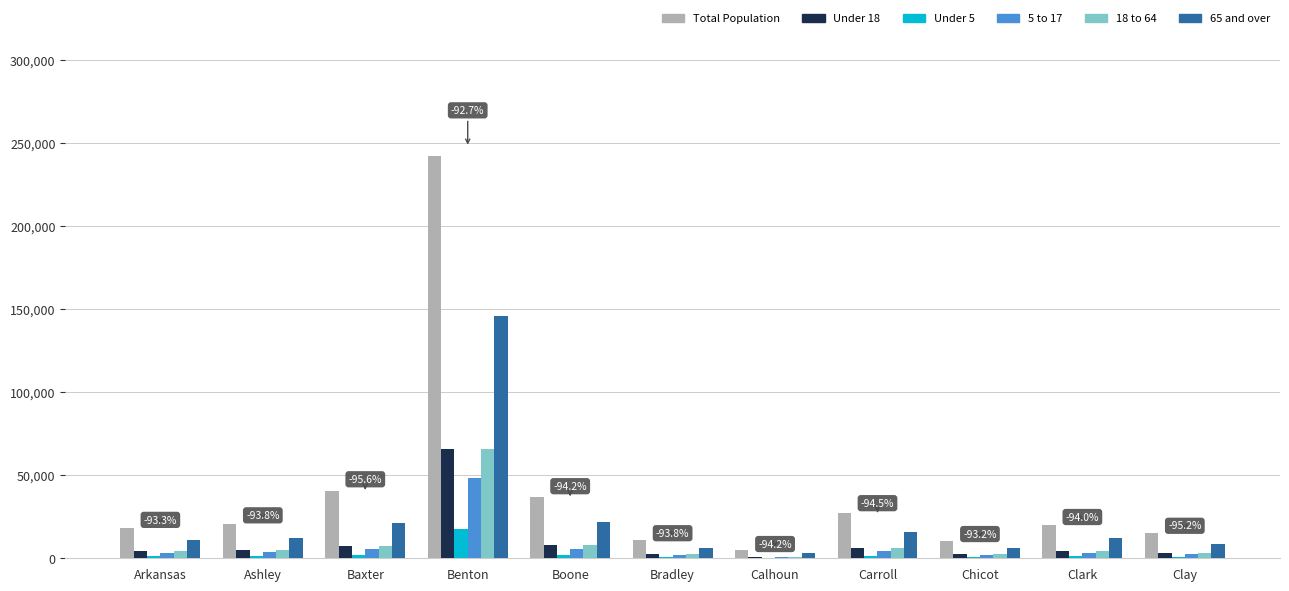

Is the value of 5 to 17 at Baxter greater than the value of 65 and over at Clark?

No